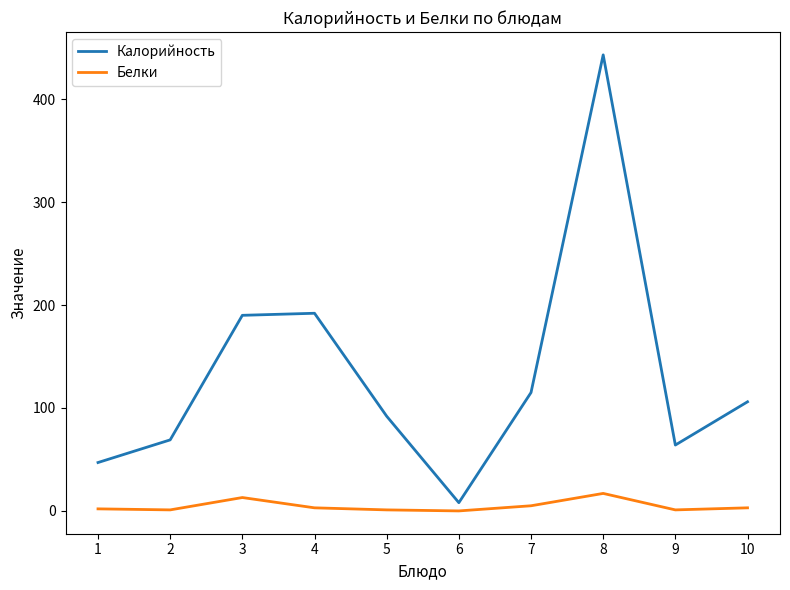

How many series are shown in this chart?

2